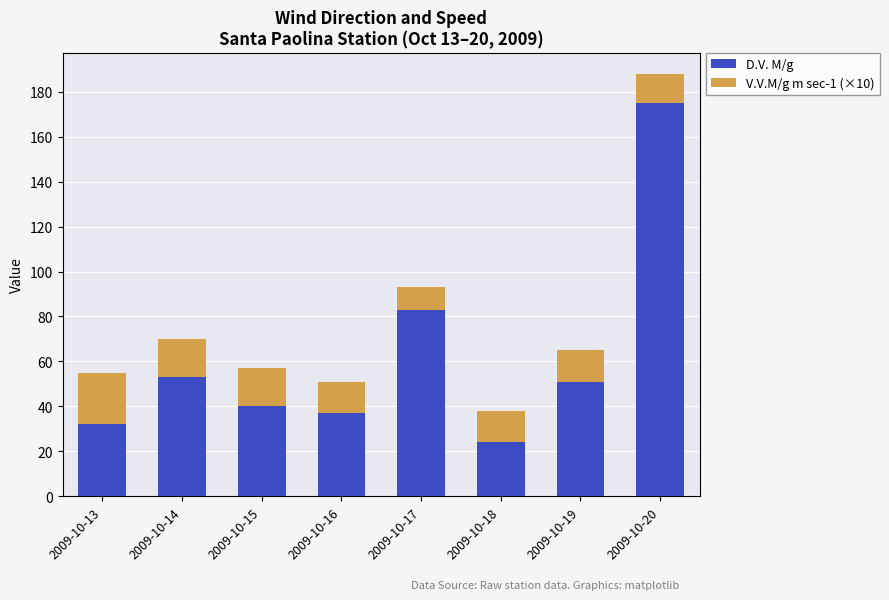

Where is D.V. M/g nearest to the value 99?

2009-10-17